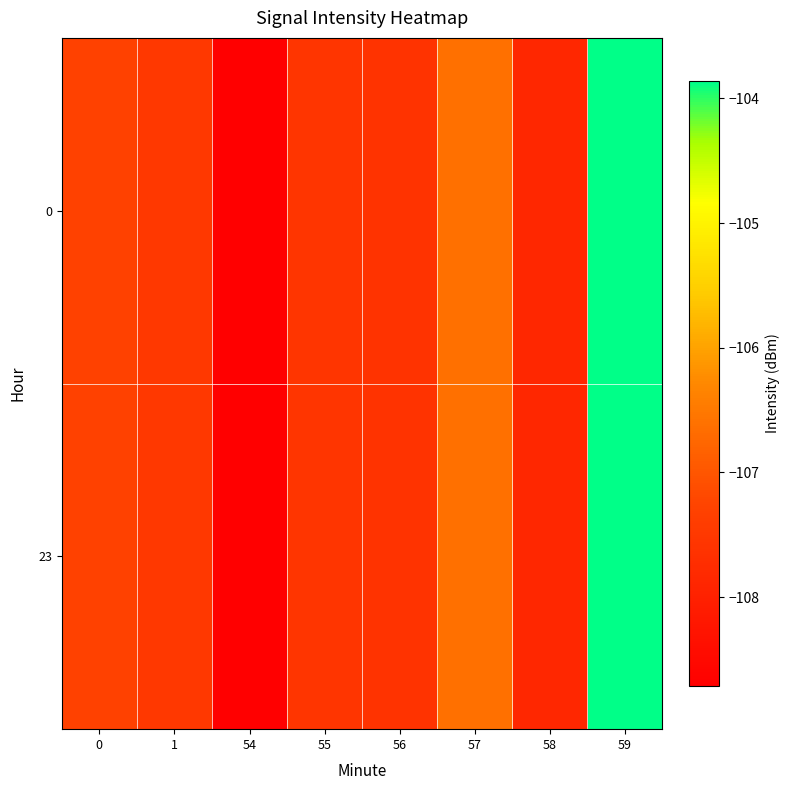

Reading left to right, transcribe all the data shown in this chart.

0: 0=-107.3	1=-107.5	54=-108.7	55=-107.6	56=-107.6	57=-106.6	58=-107.9	59=-103.9
23: 0=-107.3	1=-107.5	54=-108.7	55=-107.6	56=-107.6	57=-106.6	58=-107.9	59=-103.9